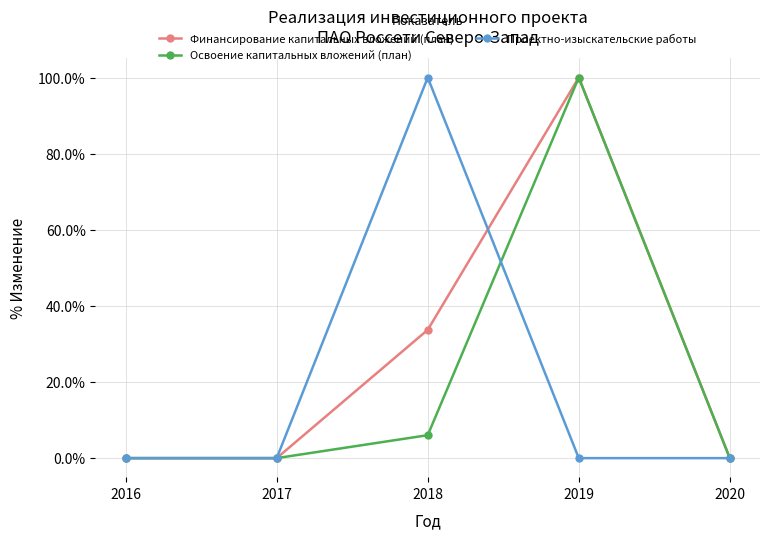

What is the difference between the highest and lowest values at 2018?

94.0